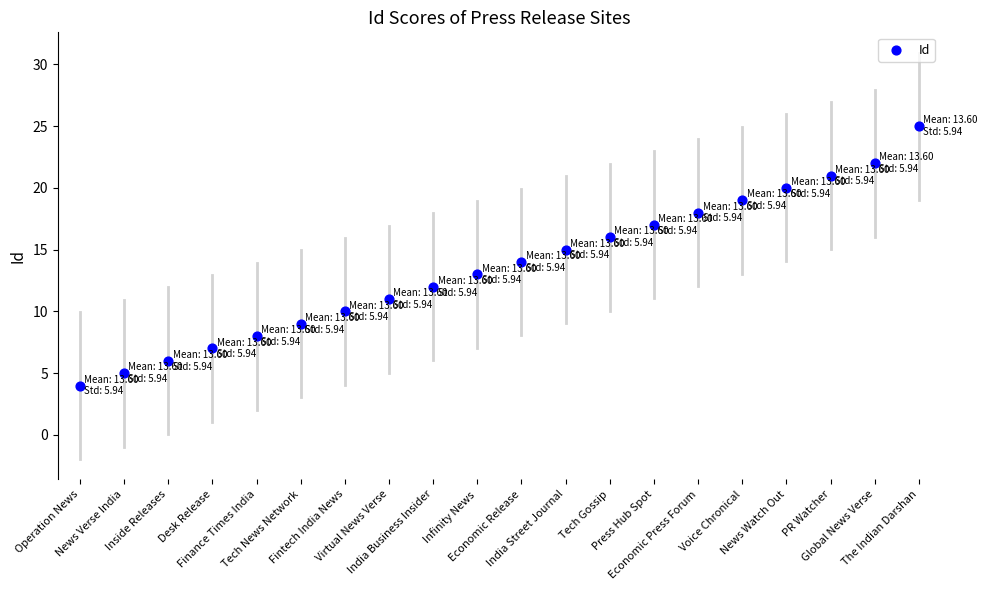

What is the range of Y values (max minus min)?

21